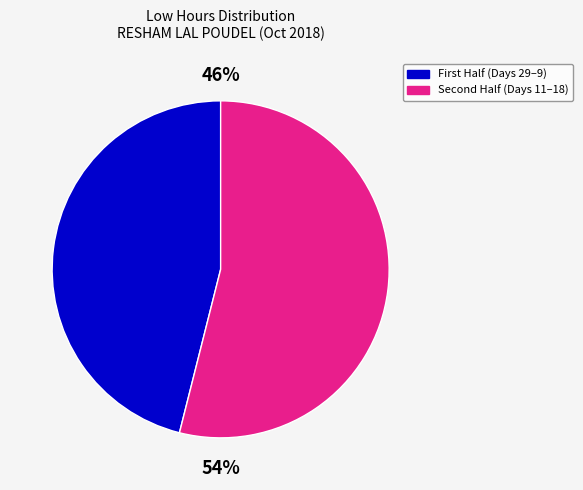

To the nearest percent, what is the difference between the largest and smallest slice percentages?

8%